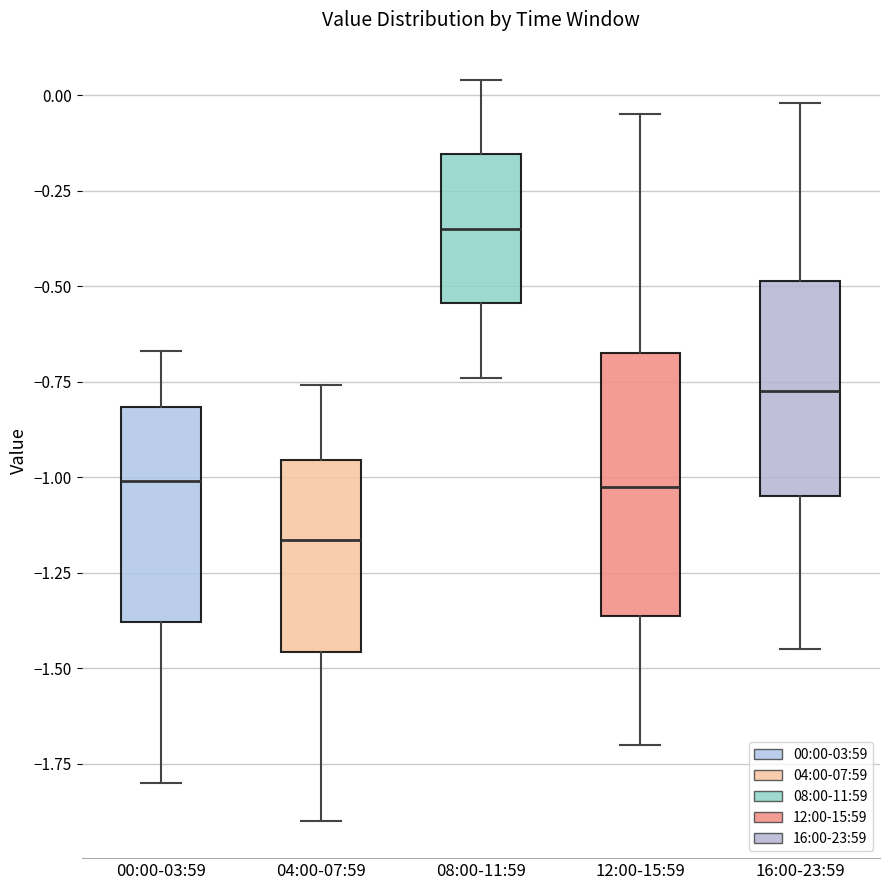

Which box is the tallest, from its lower edge to its upper edge?

12:00-15:59